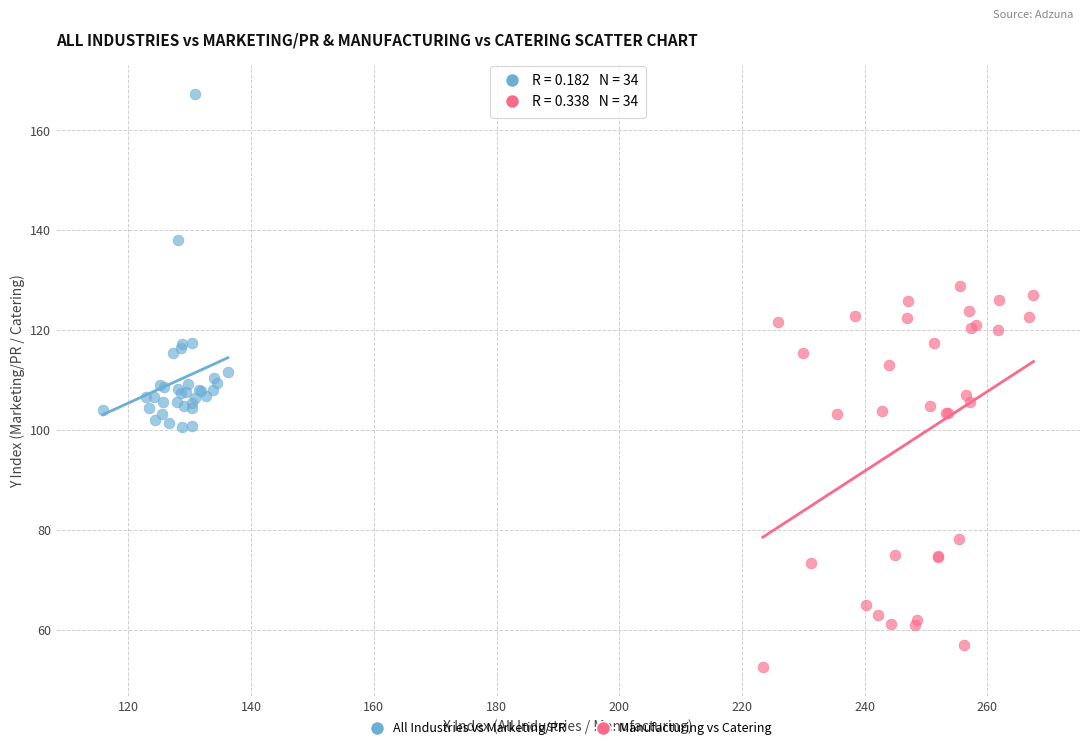

What are all the series names shown in the legend?

All Industries vs Marketing/PR, Manufacturing vs Catering